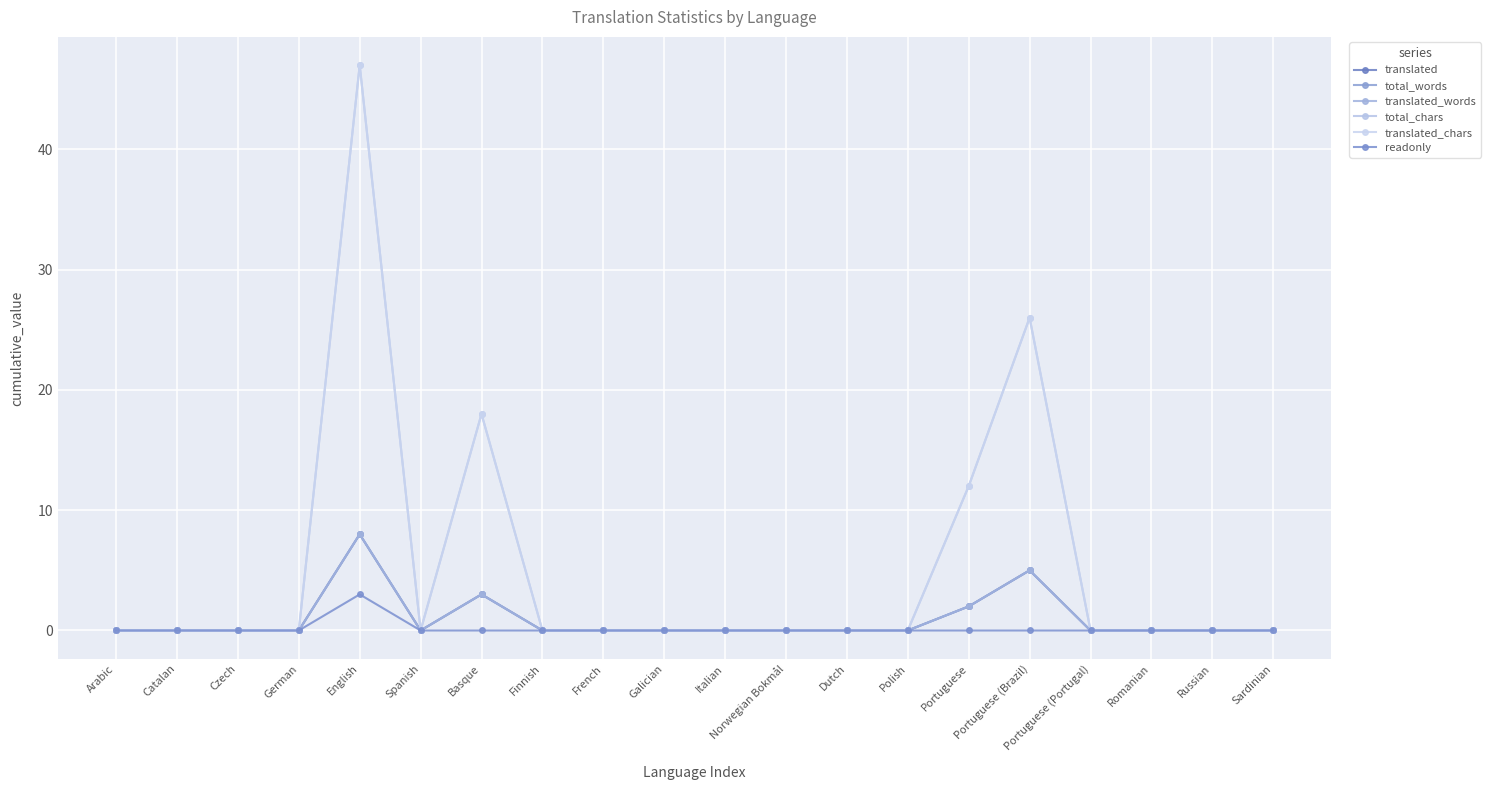

Is this an area chart (filled region under the line)?

No